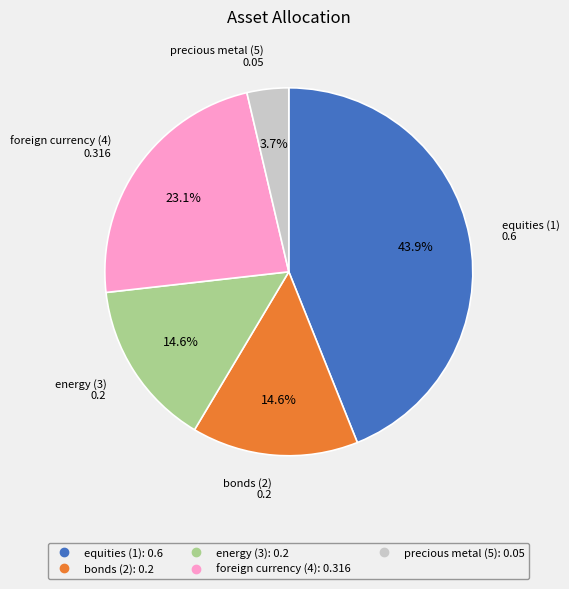

To the nearest percent, what is the combined percentage of bonds (2) and energy (3)?

29%